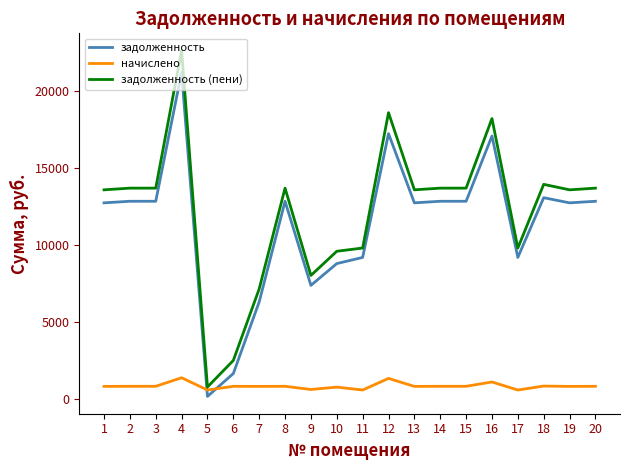

Rank the series by their maximum value, from highest to lowest.

задолженность (пени), задолженность, начислено